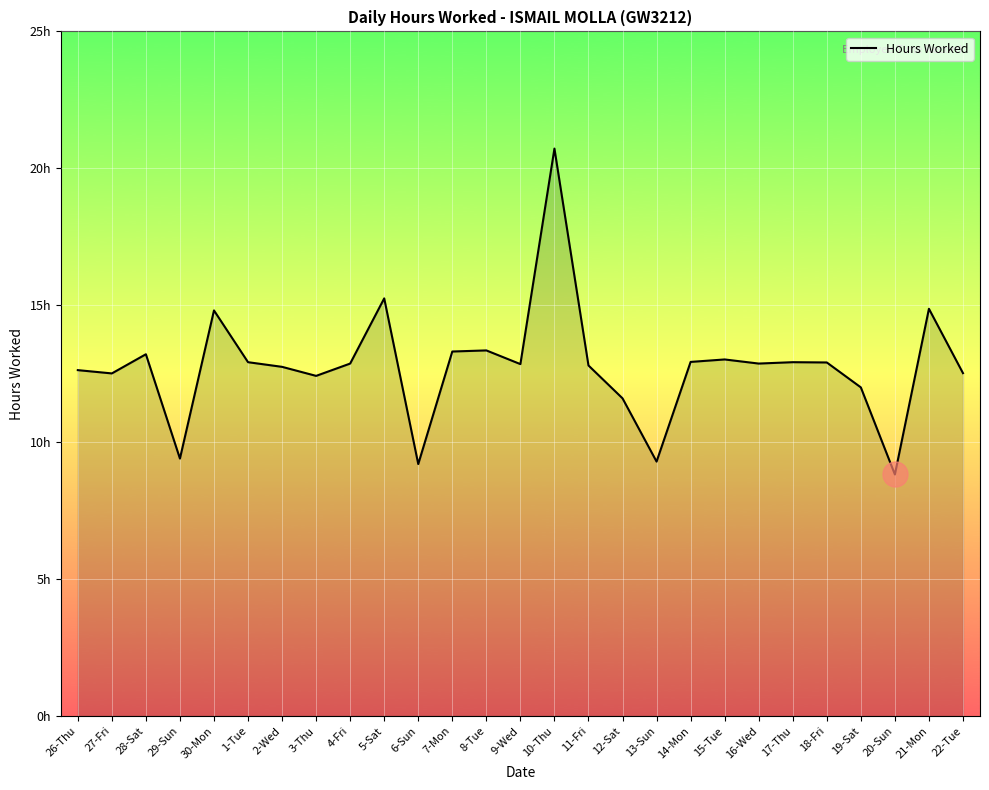

What is the difference between the maximum and minimum values?

11.9